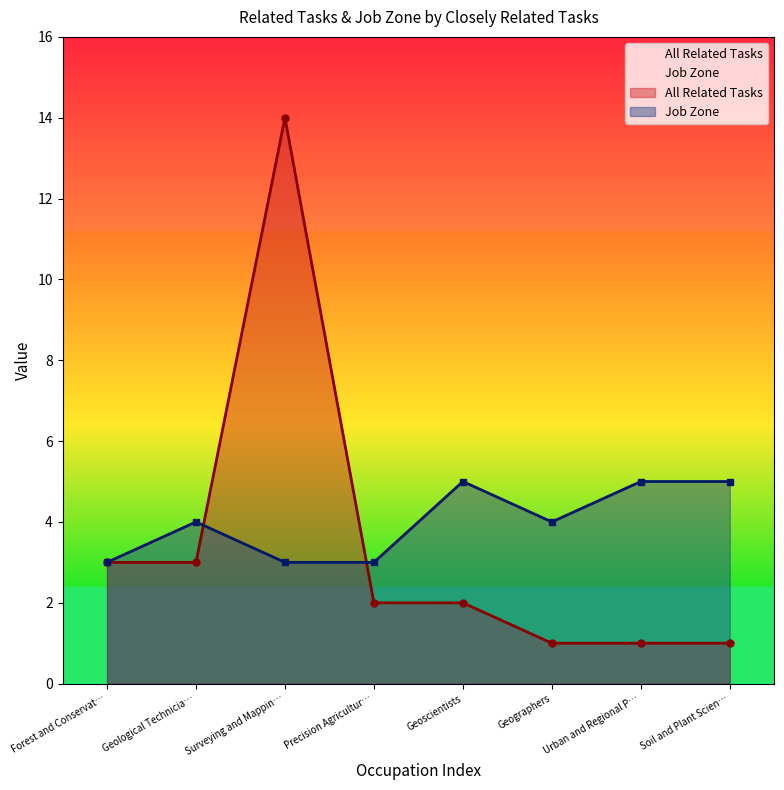

What is the lowest value of the All Related Tasks series?

1